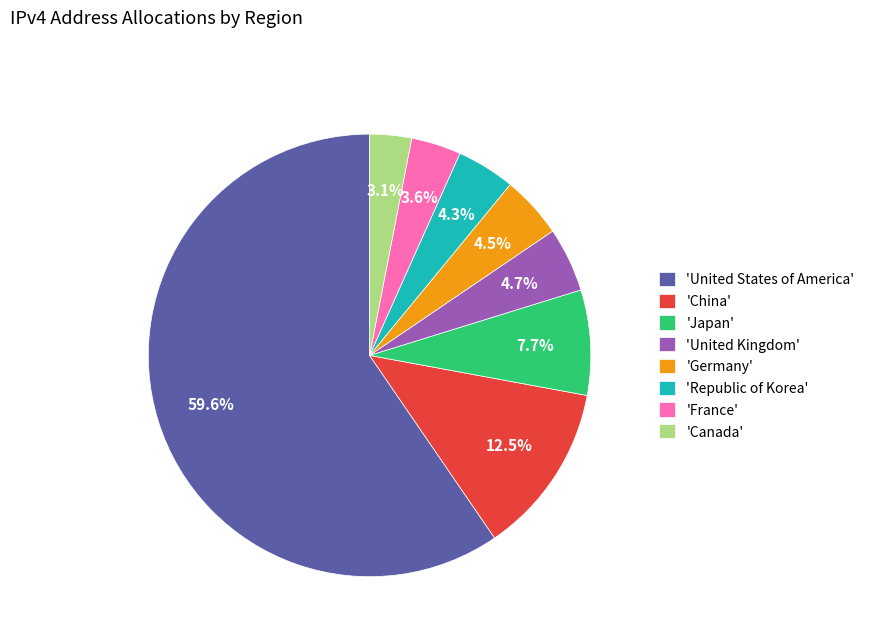

What percentage is NOT represented by 'Canada'?

96.9%